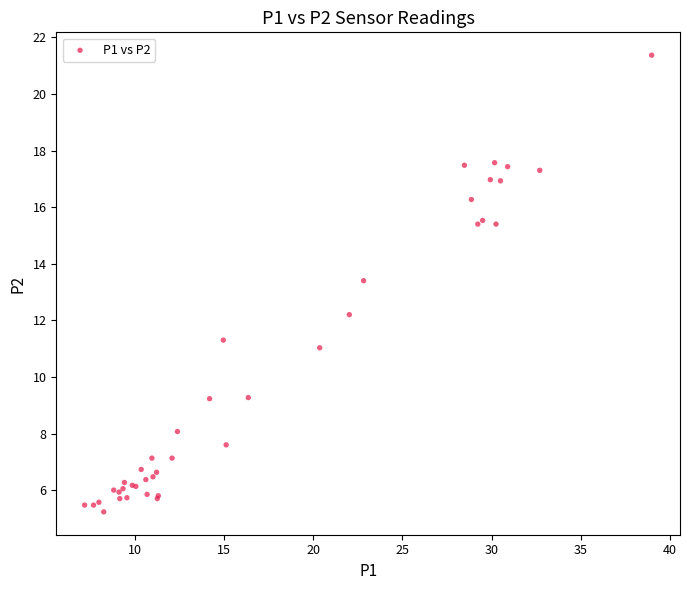

What Y value in the scatter plot is closest to 13?

13.4